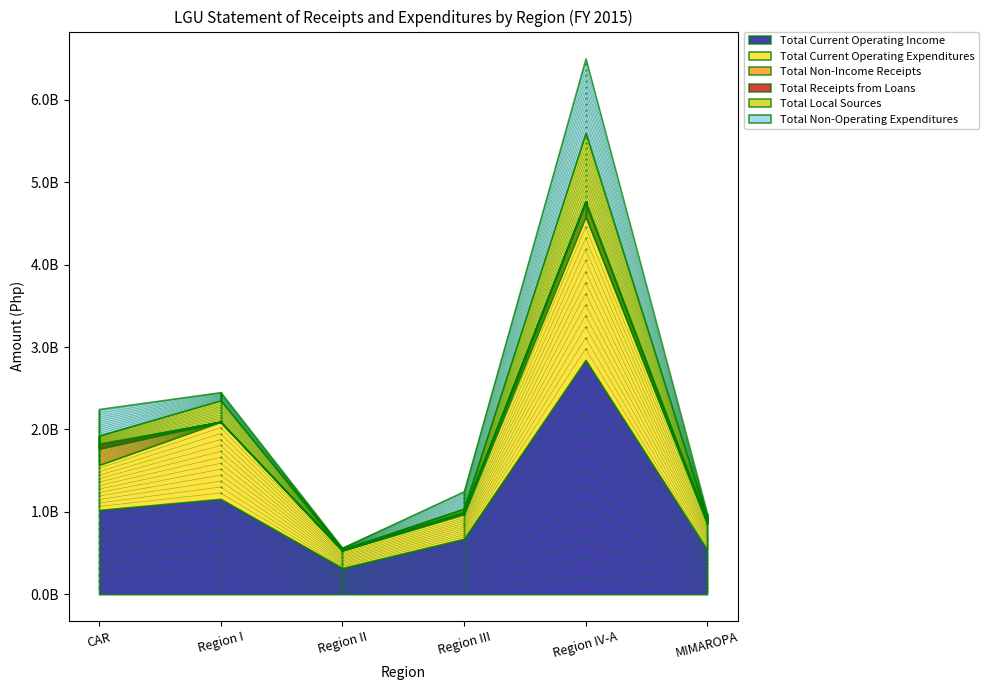

At which label is Total Current Operating Expenditures closest to 2566545581?

Region I